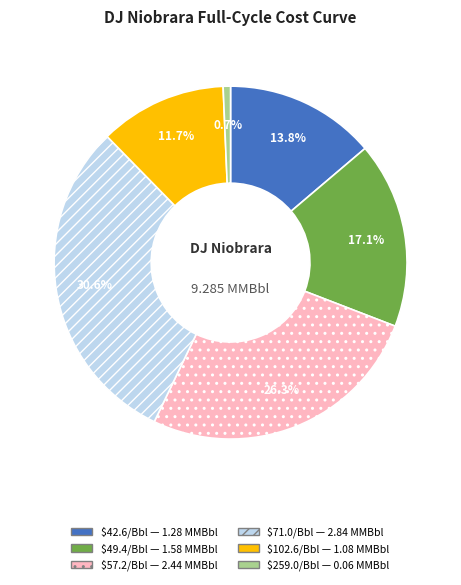

Does any single category account for the majority?

No